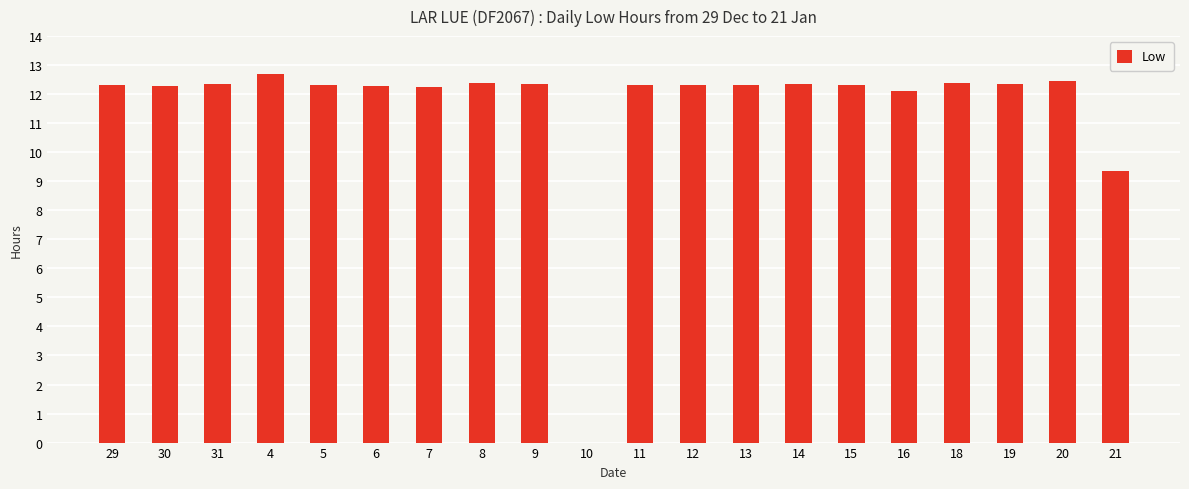

What is the difference between the values at 18 and 20?

0.1